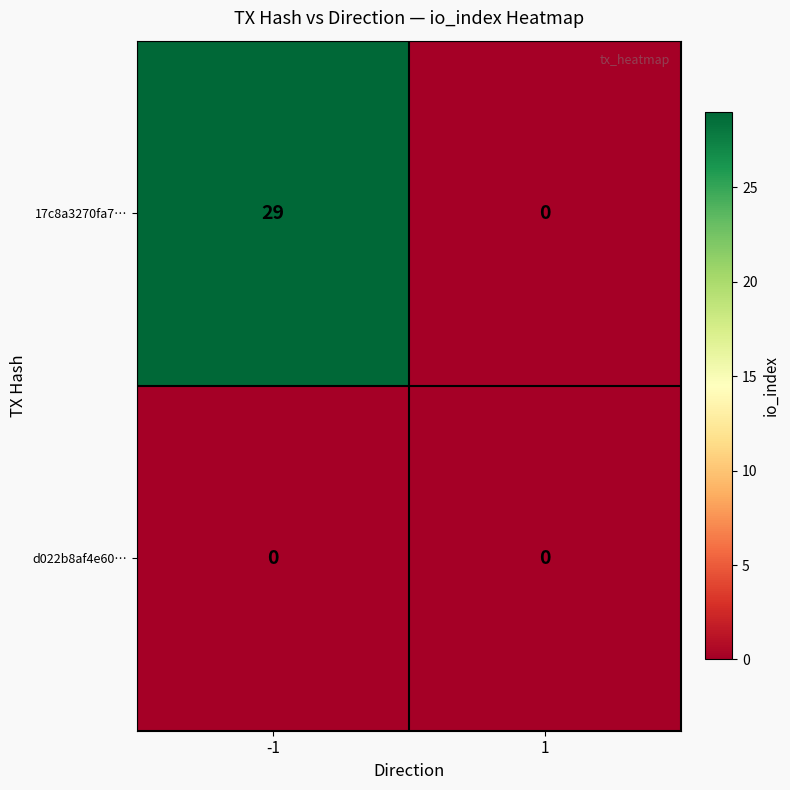

What is the greatest value displayed?

29